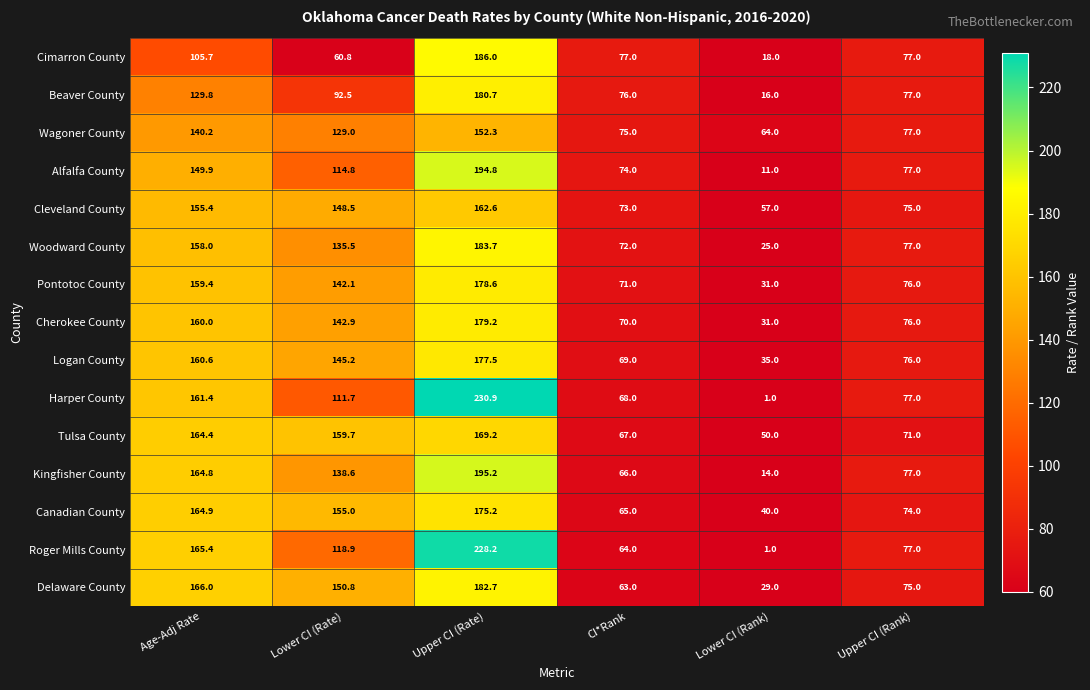

Which series has the largest range (max minus min)?

Harper County